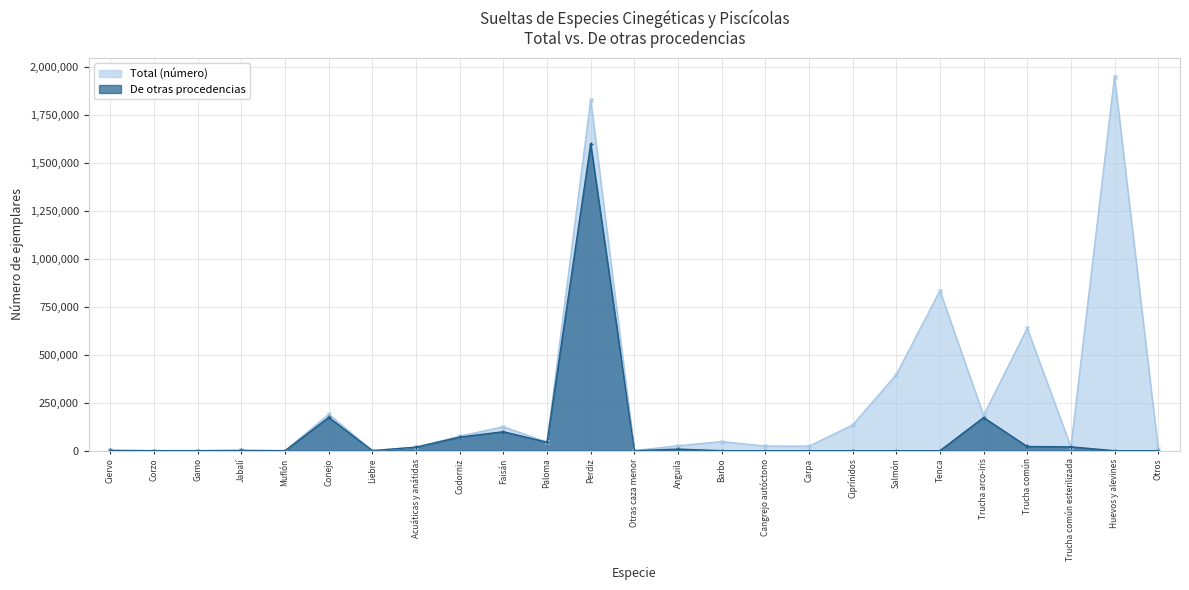

What is the spread (max minus min) of values at Salmón?

396571